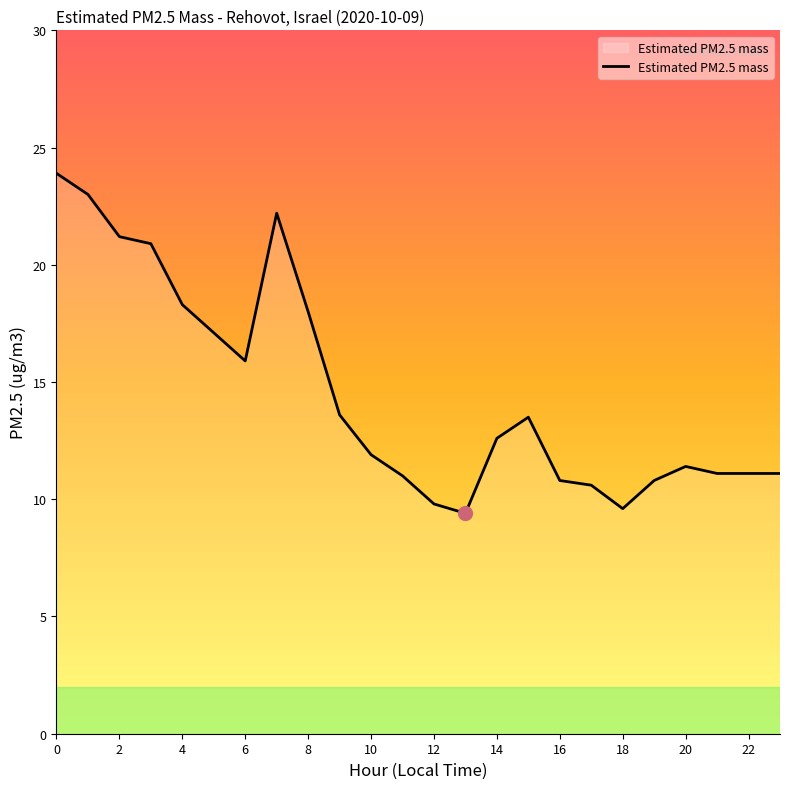

What is the greatest value displayed?

23.9